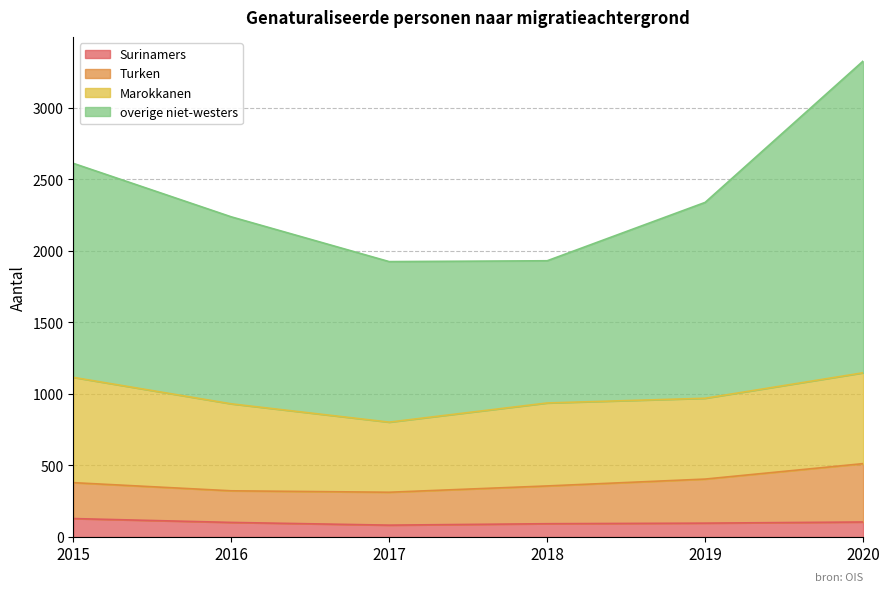

What are all the series names shown in the legend?

Surinamers, Turken, Marokkanen, overige niet-westers